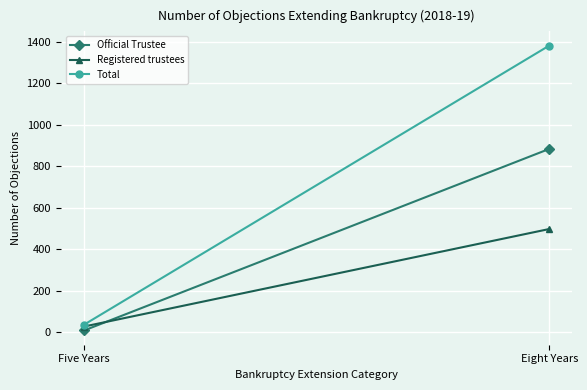

Where is Registered trustees nearest to the value 263?

Five Years